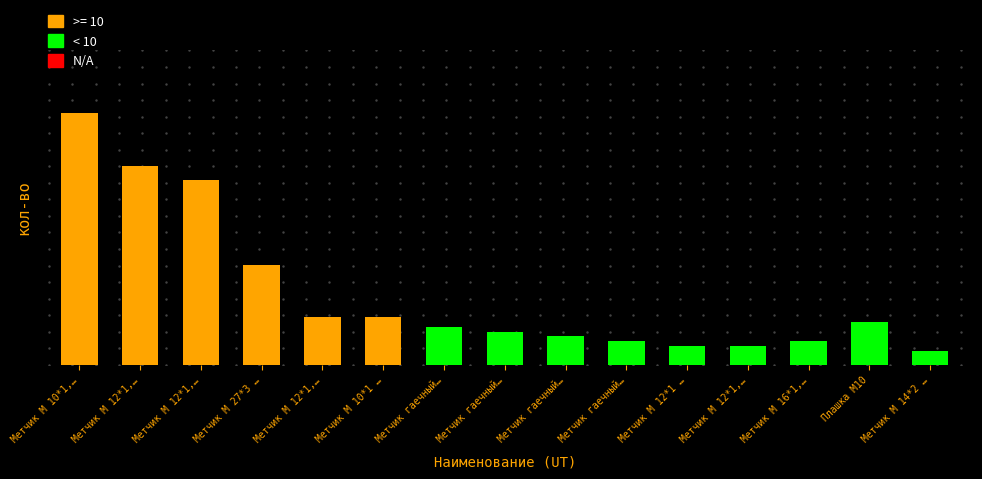

What is the label of the 9th bar from the right?

Метчик гаечный…